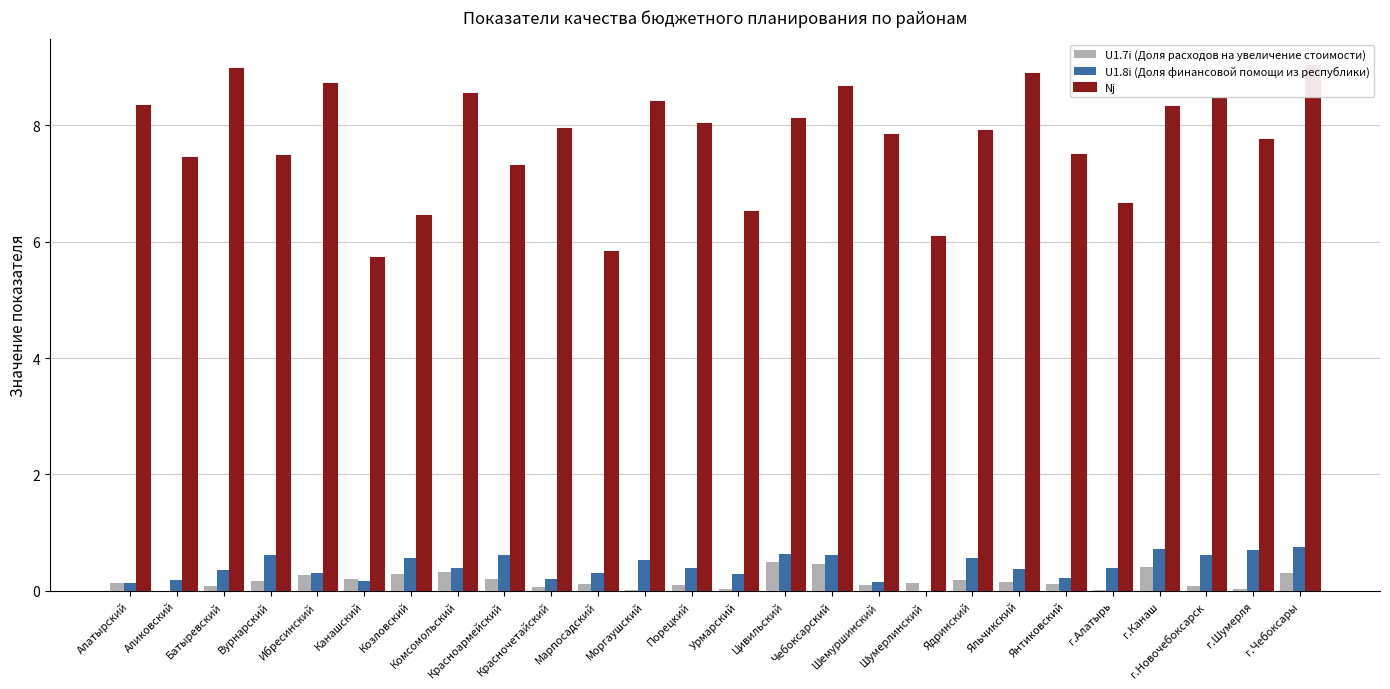

List the labels in order of U1.7i (Доля расходов на увеличение стоимости) value, largest first.

Цивильский, Чебоксарский, г.Канаш, Комсомольский, г.Чебоксары, Козловский, Ибресинский, Канашский, Красноармейский, Ядринский, Вурнарский, Яльчикский, Алатырский, Шумерлинский, Марпосадский, Янтиковский, Шемуршинский, Порецкий, Батыревский, г.Новочебоксарск, Красночетайский, г.Шумерля, Урмарский, г.Алатырь, Моргаушский, Аликовский